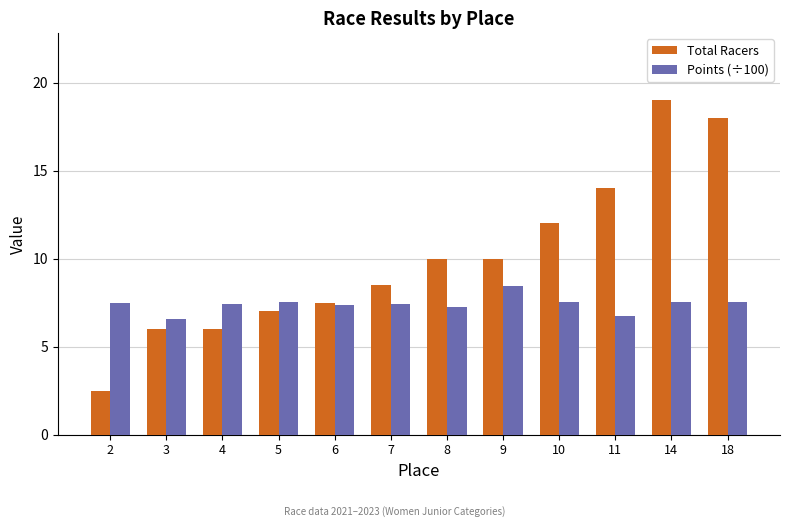

At which label does Total Racers reach its peak?

14